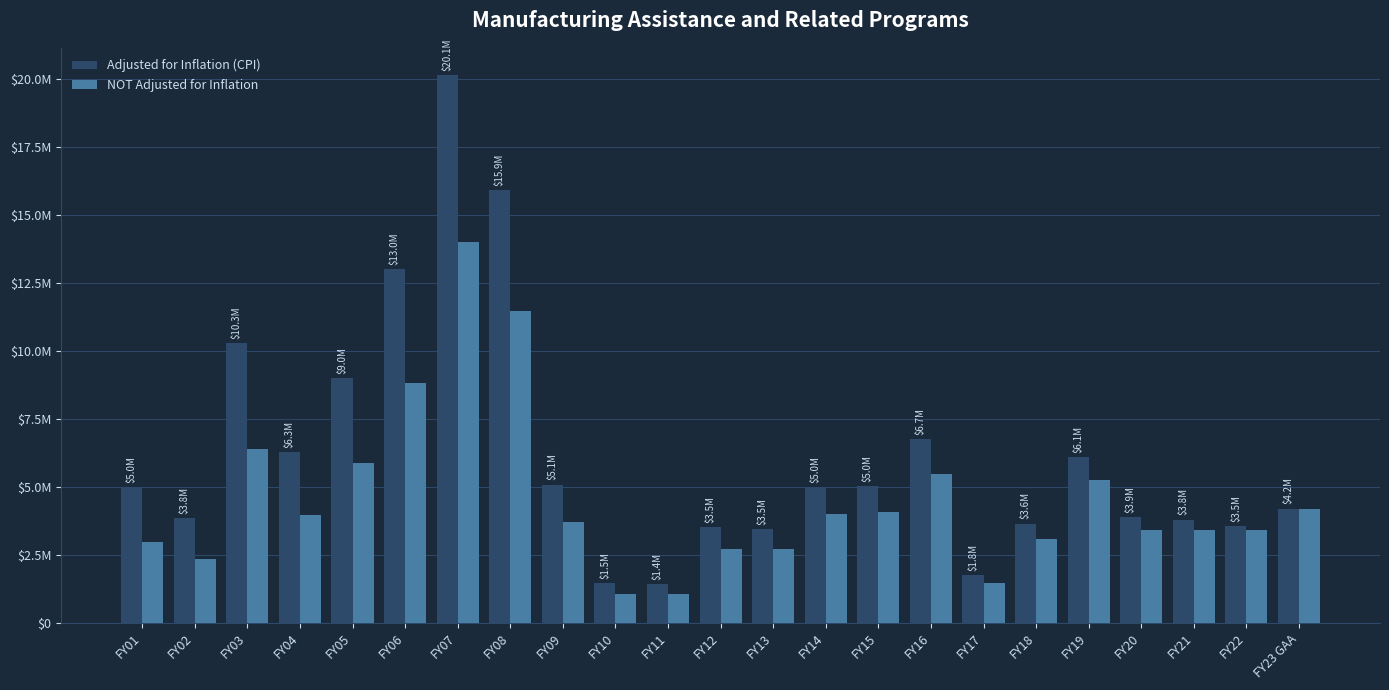

Which series has the largest range (max minus min)?

Adjusted for Inflation (CPI)